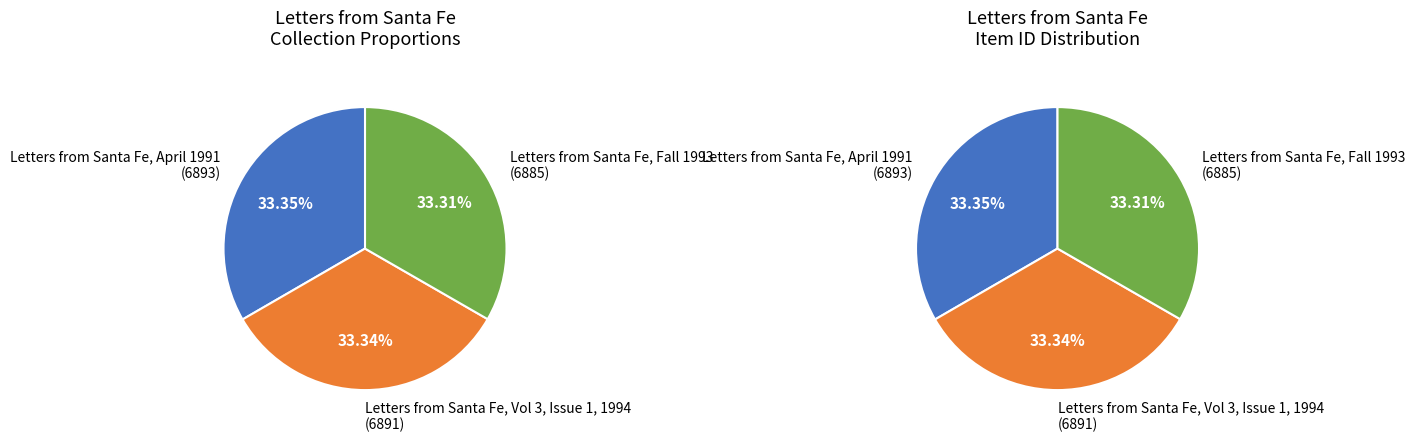

Is there a majority slice in this chart?

No